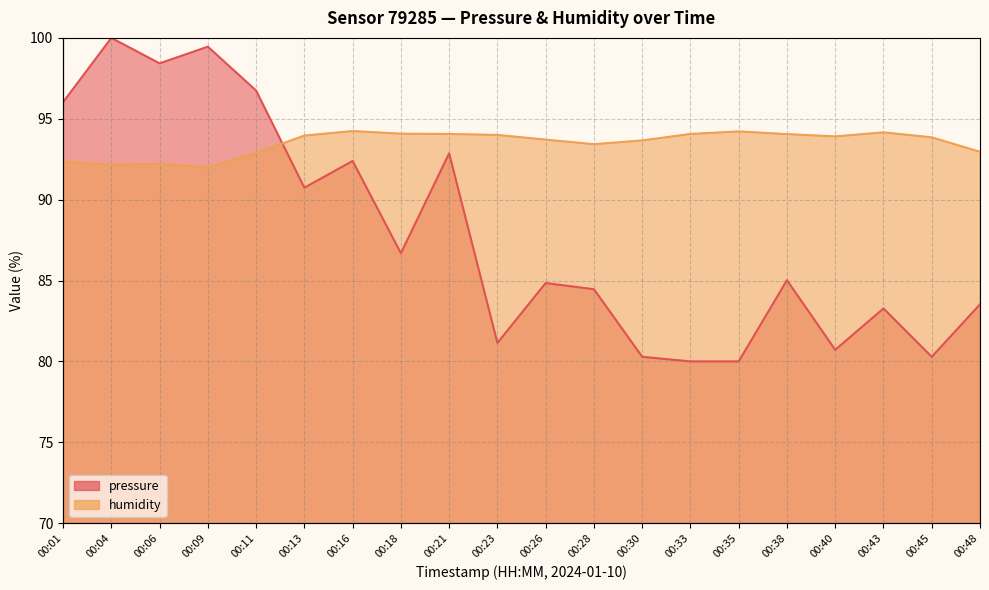

Reading left to right, list all the values displayed in this chart.

pressure: 96.0	100.0	98.4	99.5	96.7	90.7	92.4	86.7	92.9	81.1	84.8	84.5	80.3	80.0	80.0	85.0	80.7	83.3	80.3	83.5
humidity: 92.4	92.2	92.2	92.0	92.9	94.0	94.2	94.1	94.1	94.0	93.7	93.4	93.7	94.1	94.2	94.0	93.9	94.2	93.8	93.0